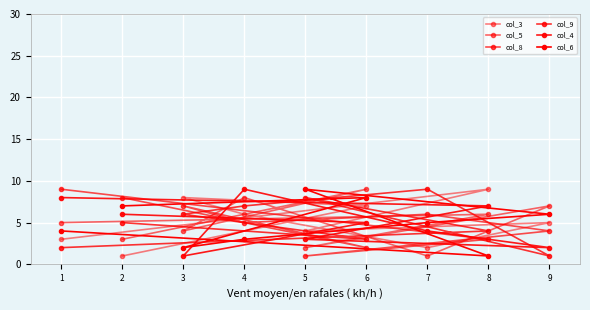

How many interior local valleys does the col_9 series have?

2